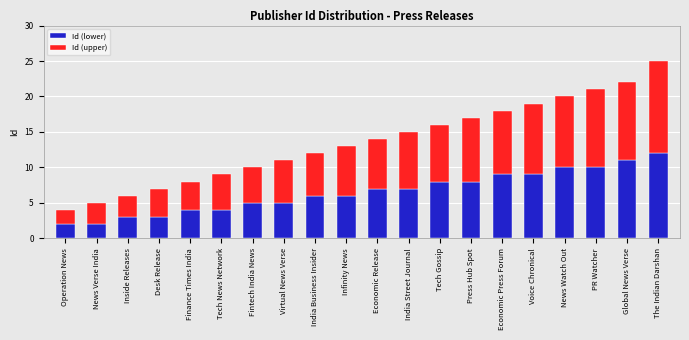

What is the total value across all series at Economic Press Forum?

18